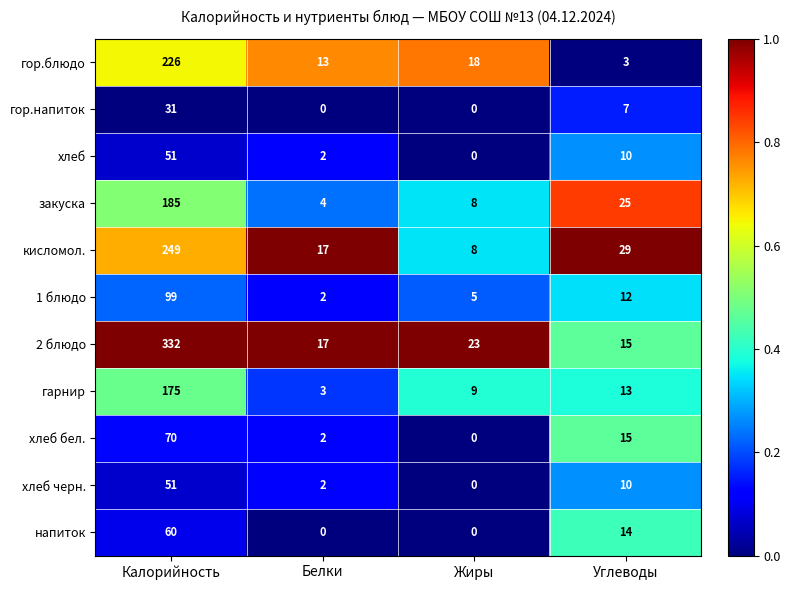

At which category is the sum across all series the highest?

Калорийность